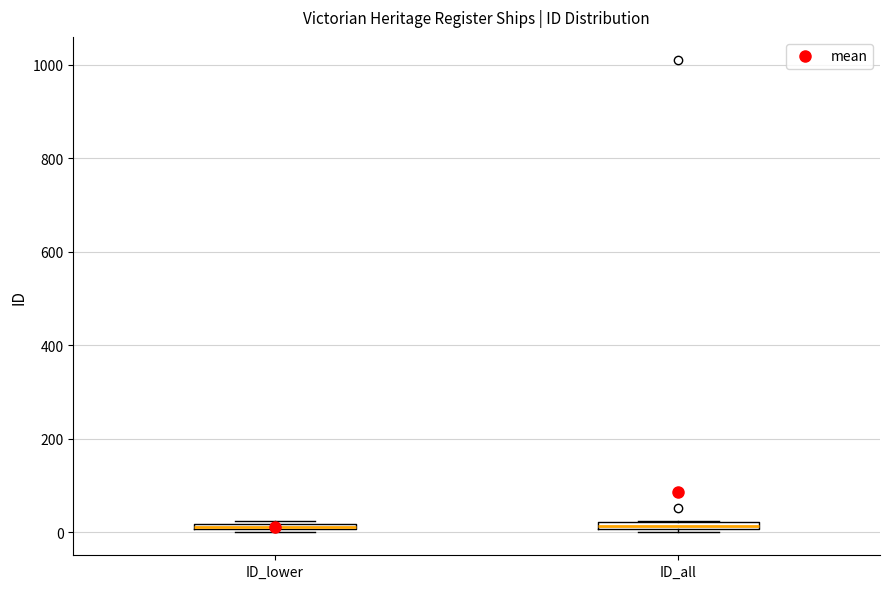

Where is the upper edge of the box for ID_lower on the y-axis? The values are not printed on the chart, so give them approximately, as read against the axis.

20